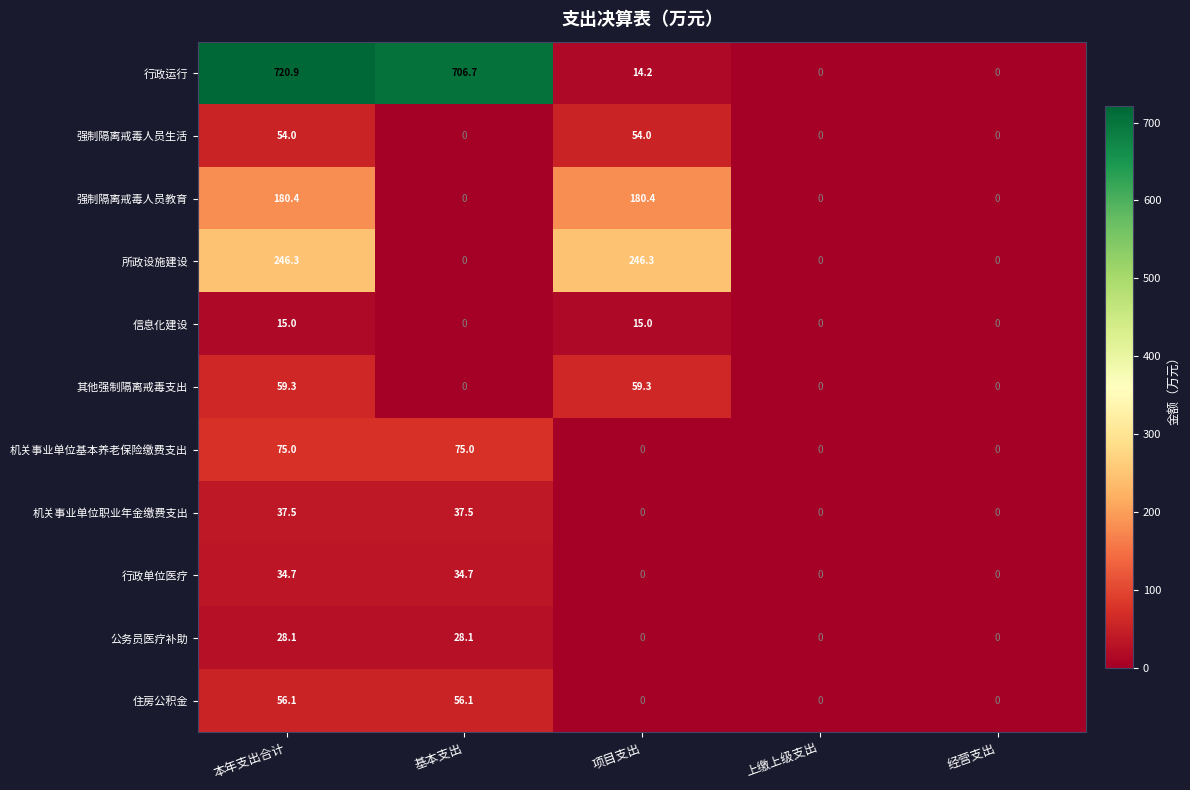

At how many categories does at least one series exceed 460?

2